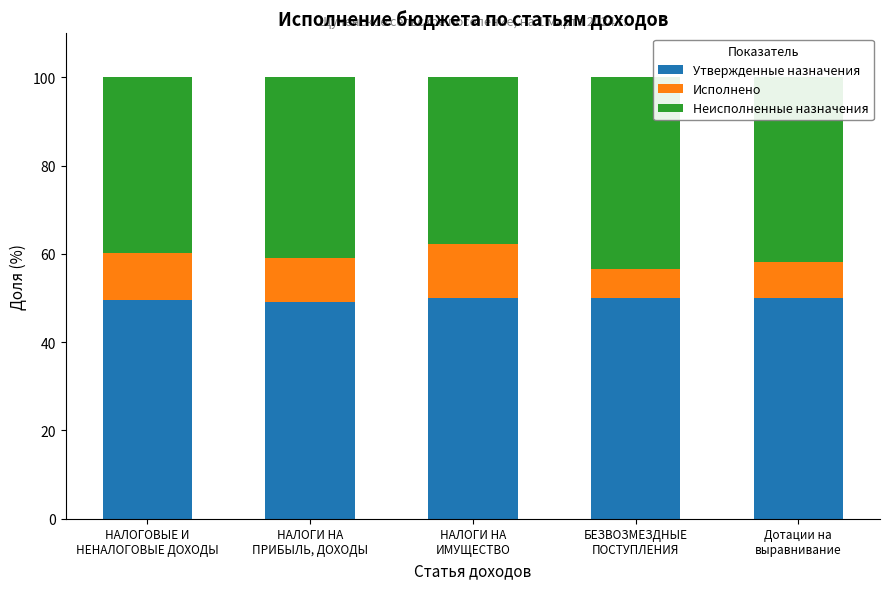

How many data points does each series have?

5